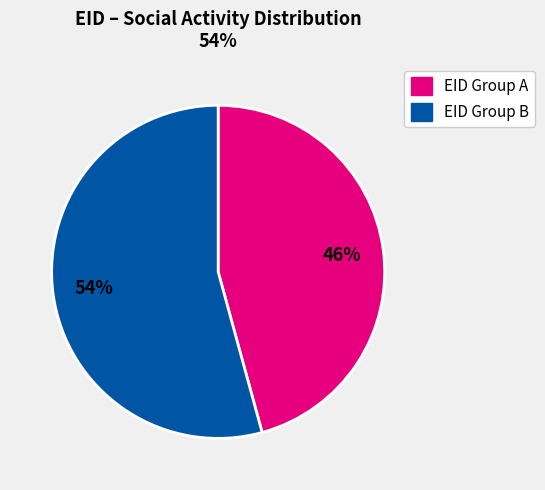

To the nearest percent, what is the average slice percentage?

50%